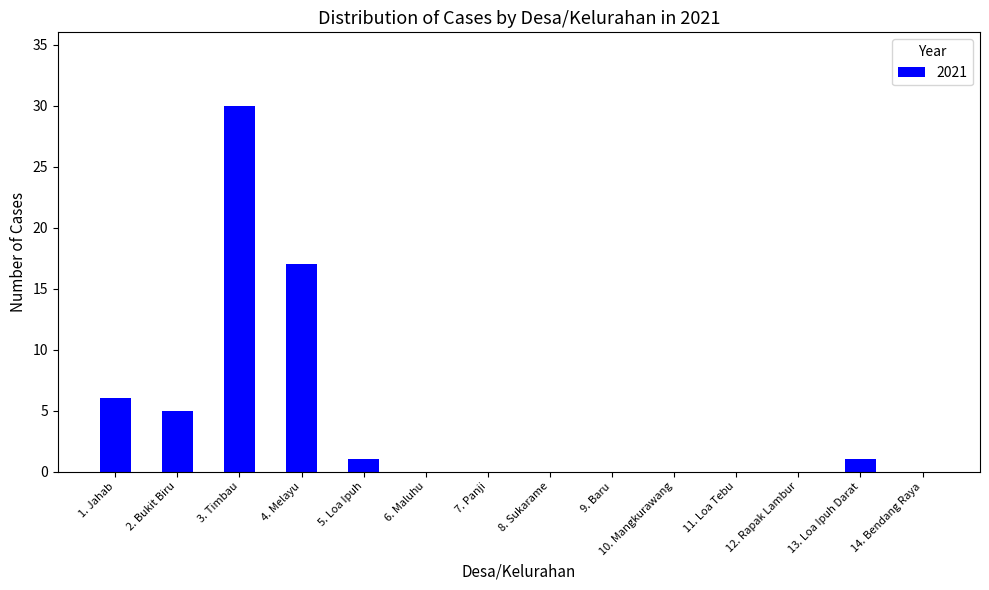

Does the chart contain stacked bars?

No